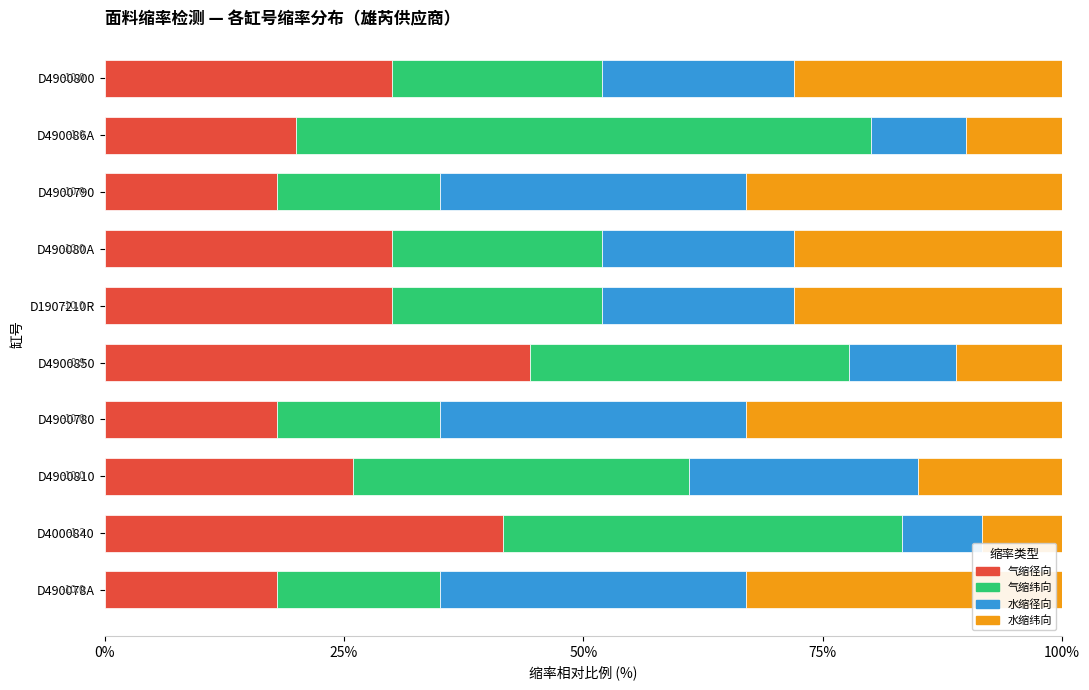

What is the total value across all series at D490078A?

100.0